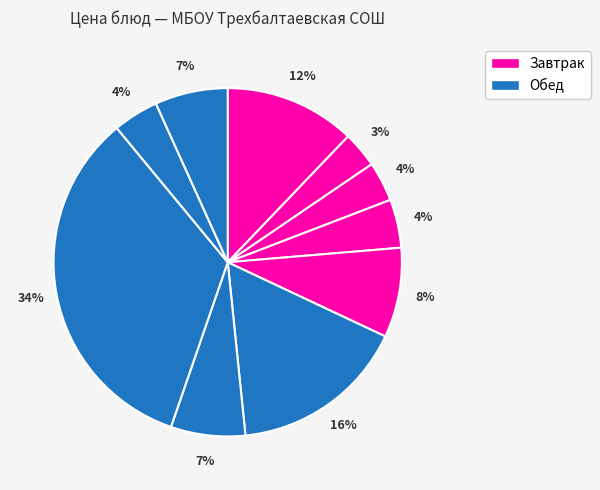

How many segments does this pie chart have?

10